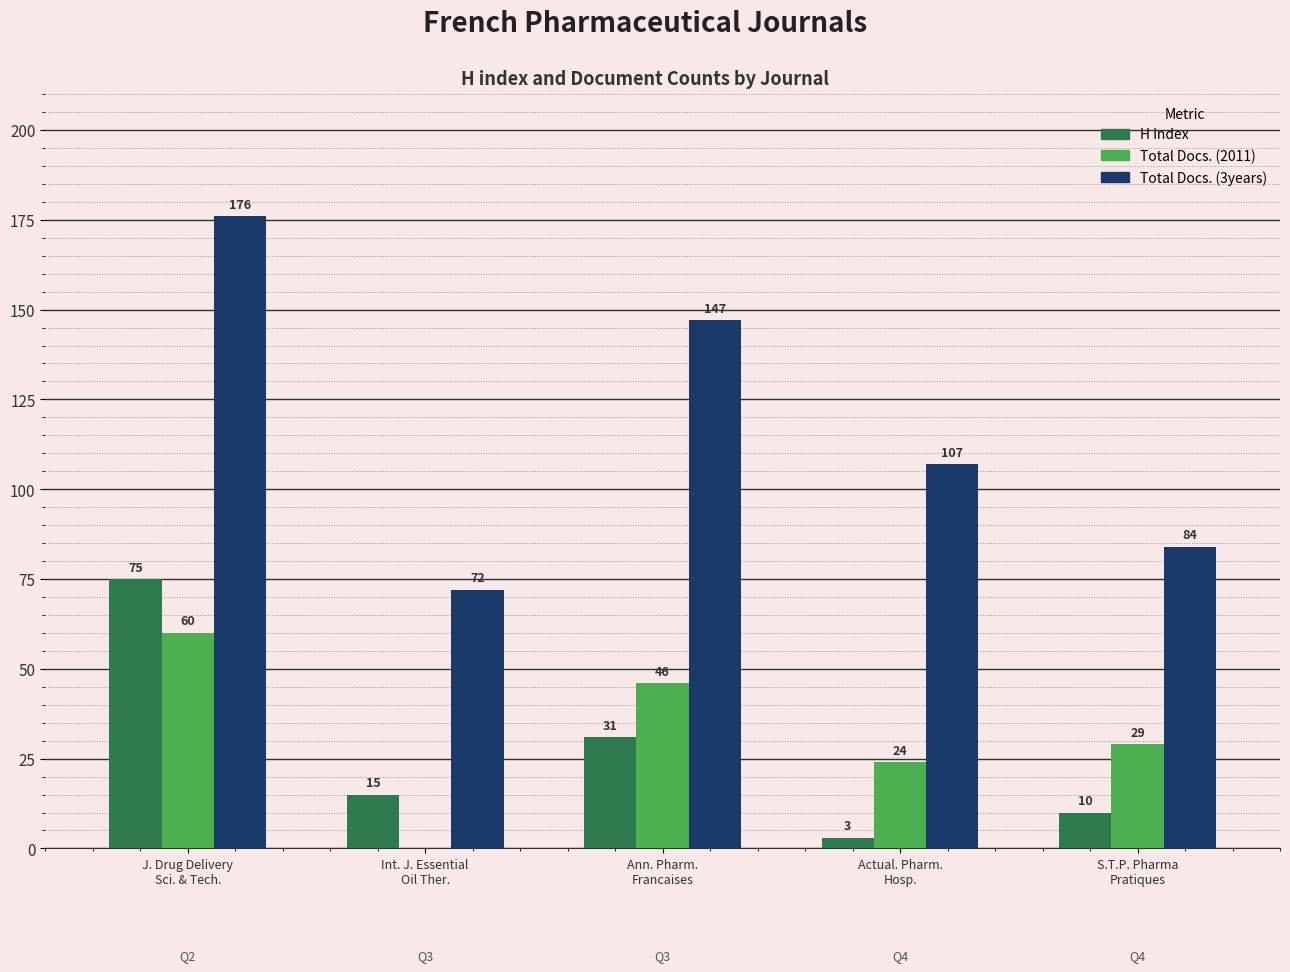

How many distinct data groups are displayed?

3